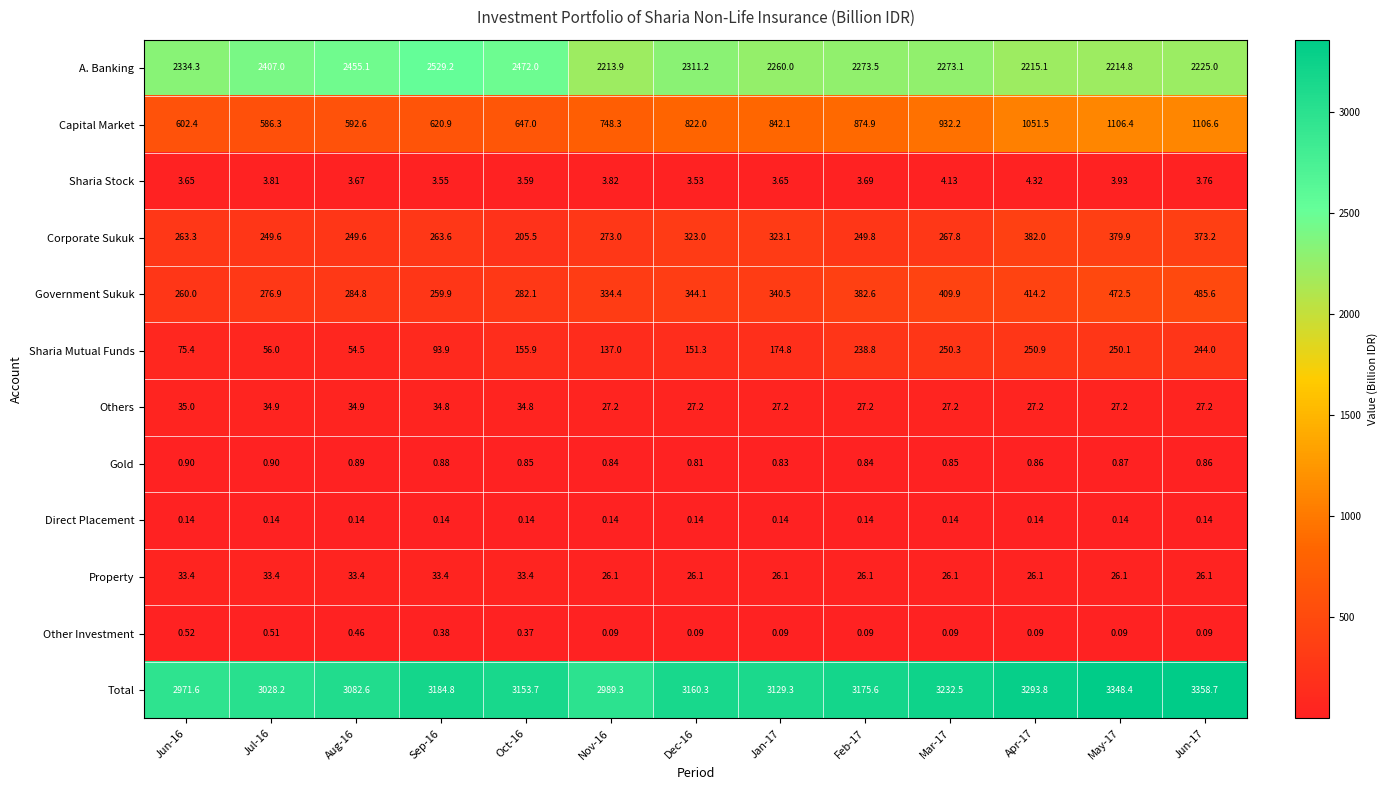

List the series in order of their peak value, lowest first.

Direct Placement, Other Investment, Gold, Sharia Stock, Property, Others, Sharia Mutual Funds, Corporate Sukuk, Government Sukuk, Capital Market, A. Banking, Total